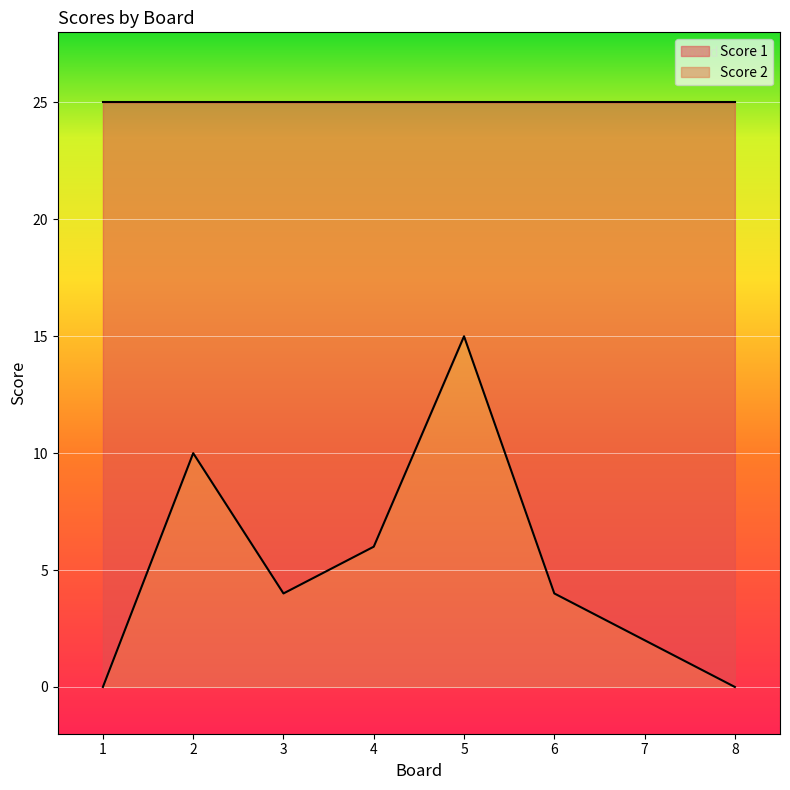

How many values are between 2 and 10?

5